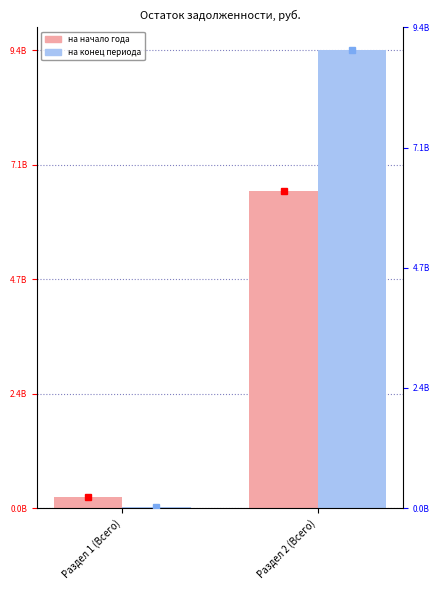

Where does the на начало года series first go above 6522322942?

Раздел 2 (Всего)